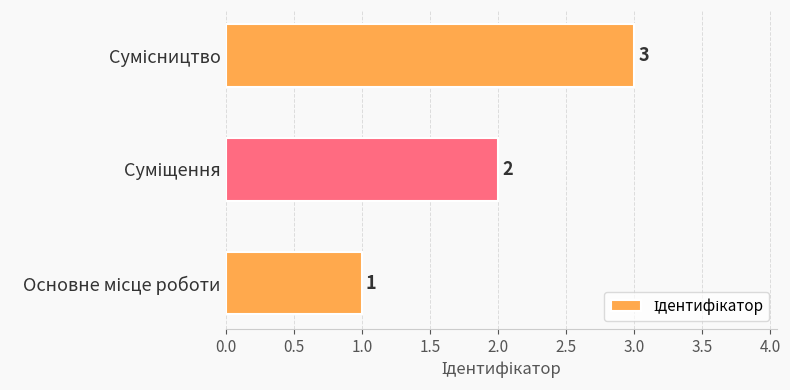

Are the bars horizontal?

Yes